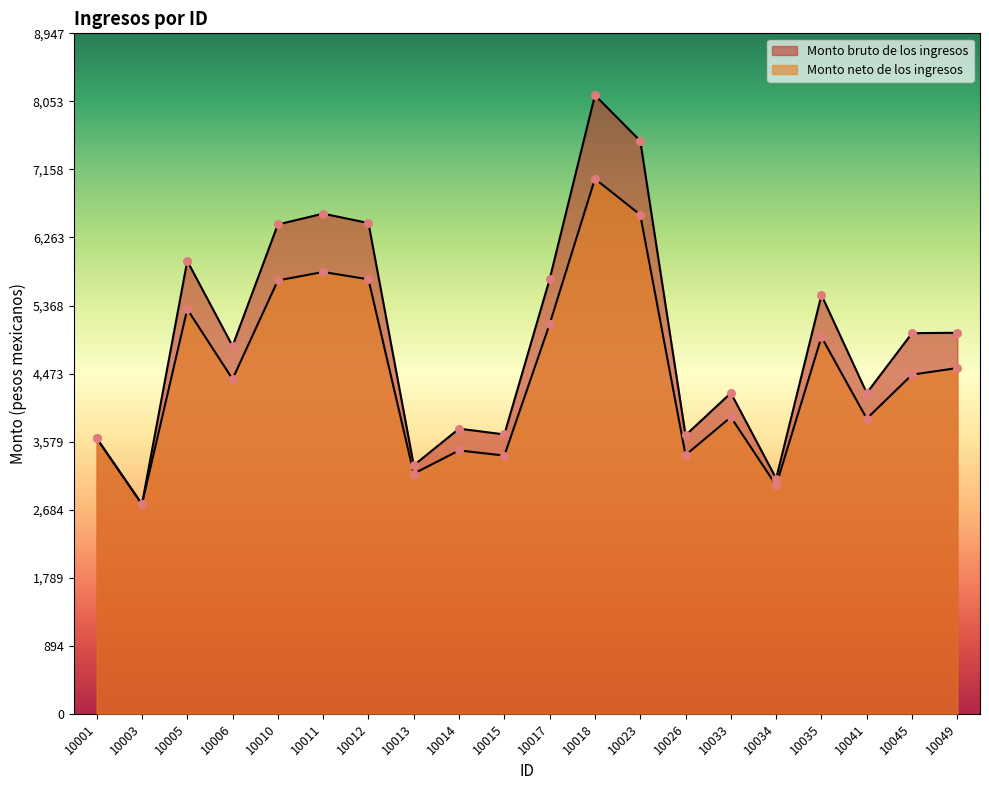

What are all the series names shown in the legend?

Monto bruto de los ingresos, Monto neto de los ingresos